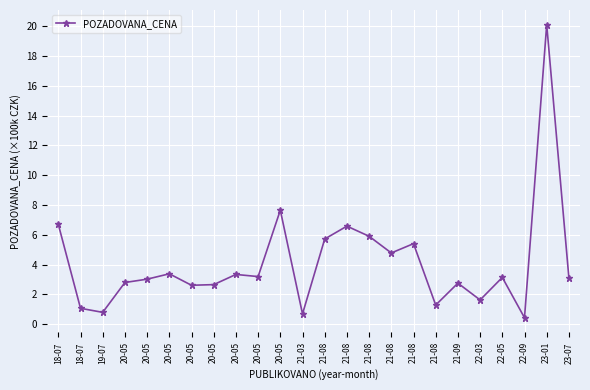

At which label does the data first exceed 3?

18-07